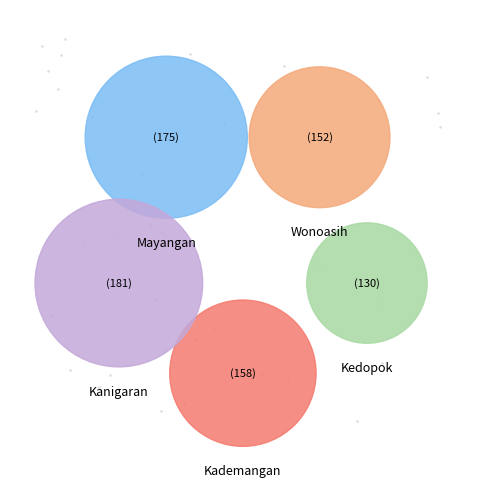

How much of the chart is everything except Kanigaran?

77.3%